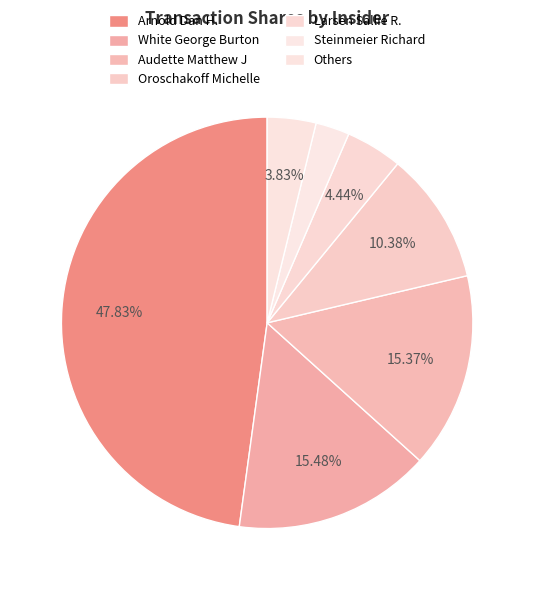

To the nearest percent, what is the difference between the largest and smallest slice percentages?

45%